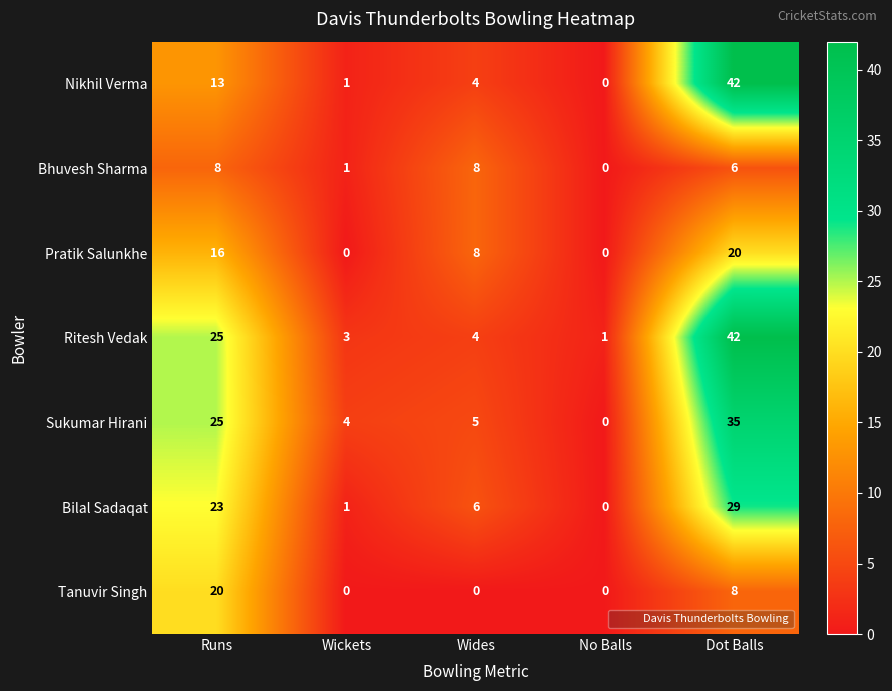

The Bhuvesh Sharma series shows 3 at No Balls. True or false?

False